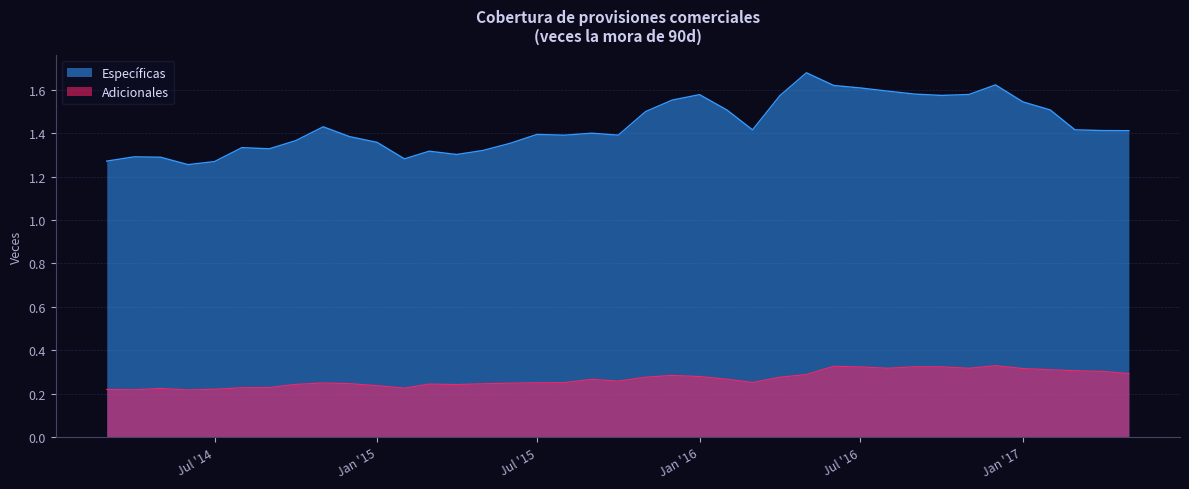

Is it true that Específicas equals 2.4 at Jul '16?

False